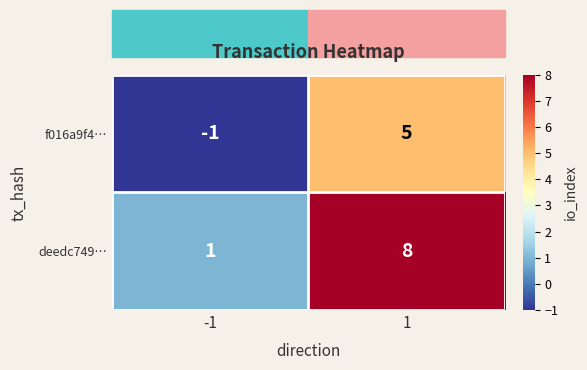

What is the spread (max minus min) of values at 1?

3